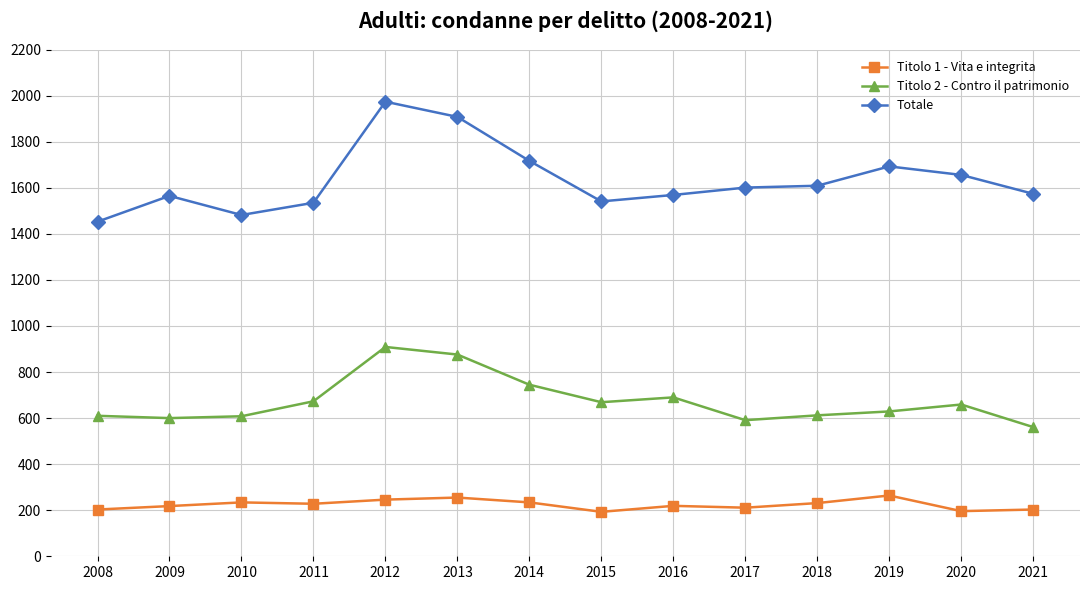

What is the difference between the maximum and minimum values in the Titolo 1 - Vita e integrita series?

71